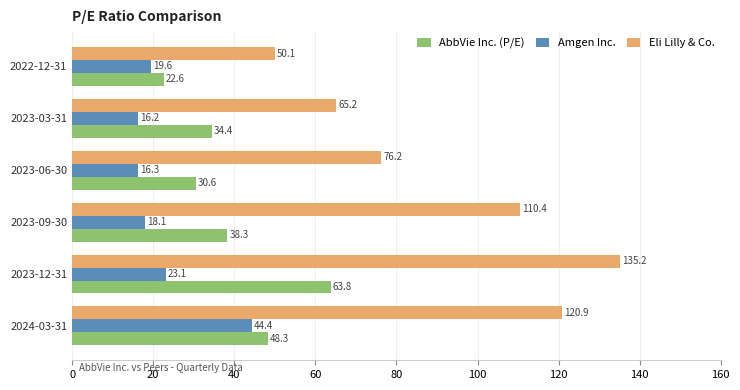

Which series has the largest total across all categories?

Eli Lilly & Co.